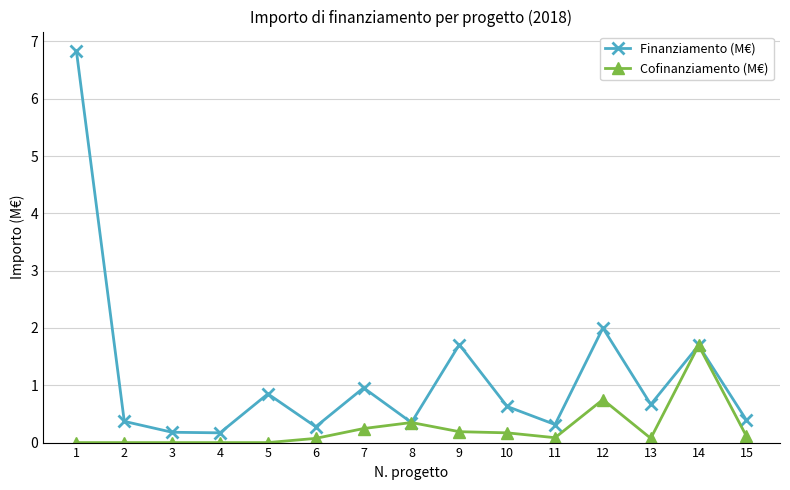

Where is the first local maximum for Finanziamento (M€)?

5